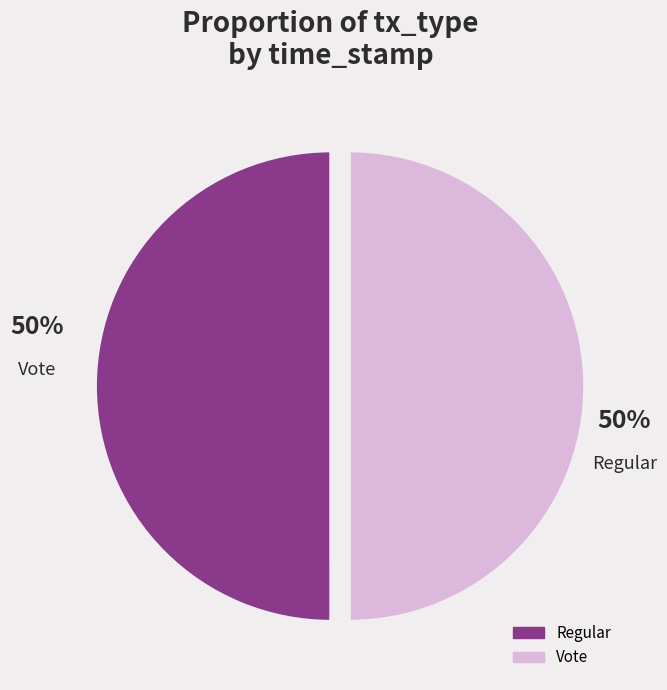

What portion of the pie excludes Regular?

50.0%